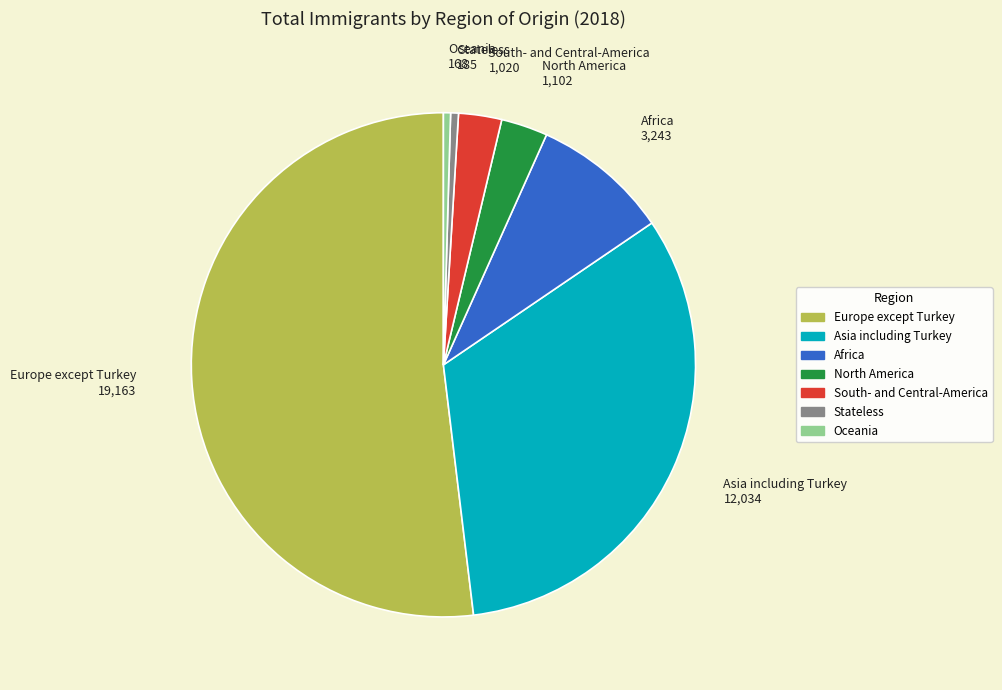

Between Stateless and North America, which is larger?

North America